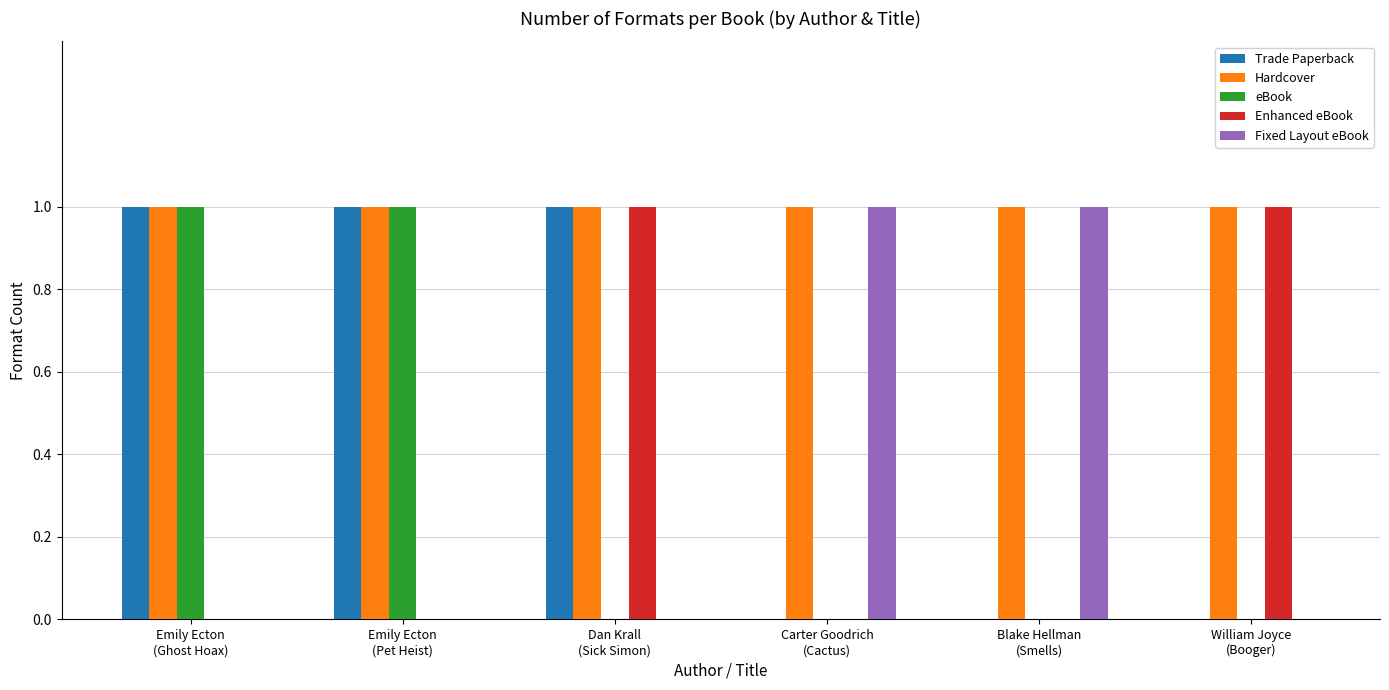

Which series has the largest total across all categories?

Hardcover